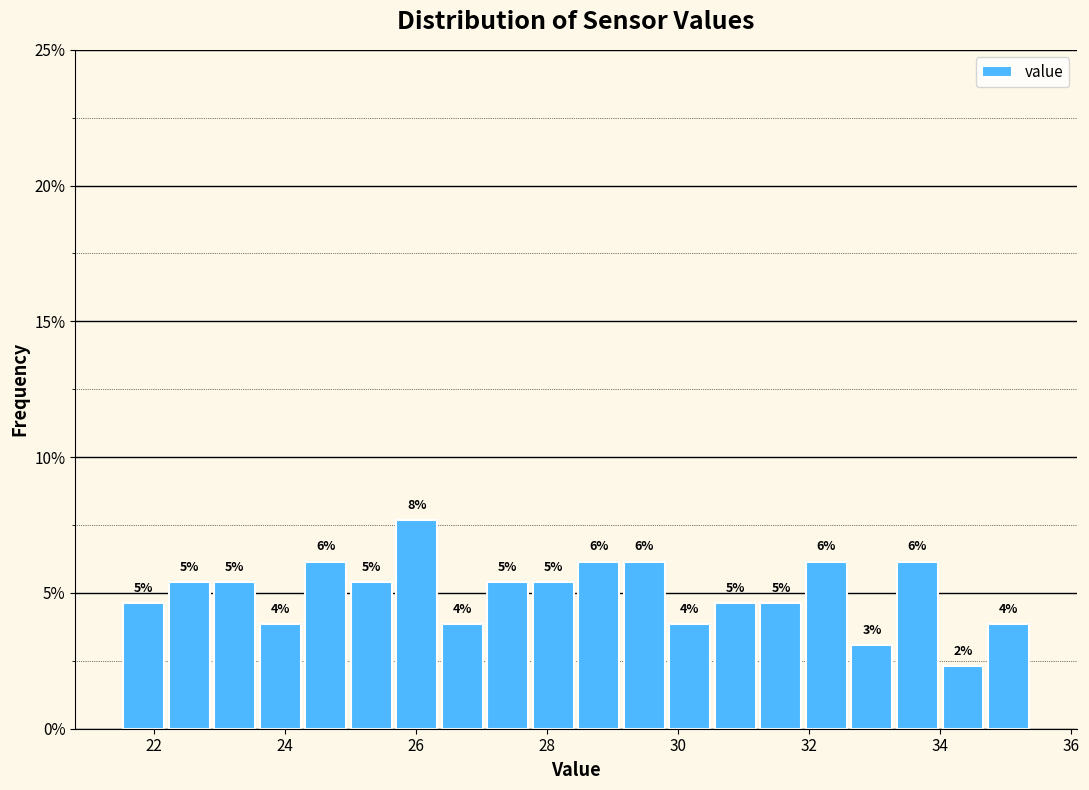

Read against the x-axis, roughly where is the centre of the tallest bar?

26.0